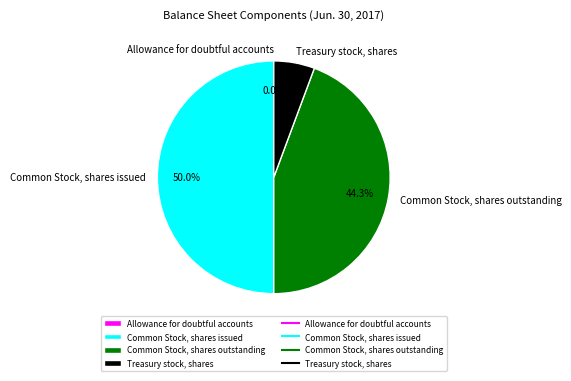

Which category has the biggest portion of the pie?

Common Stock, shares issued